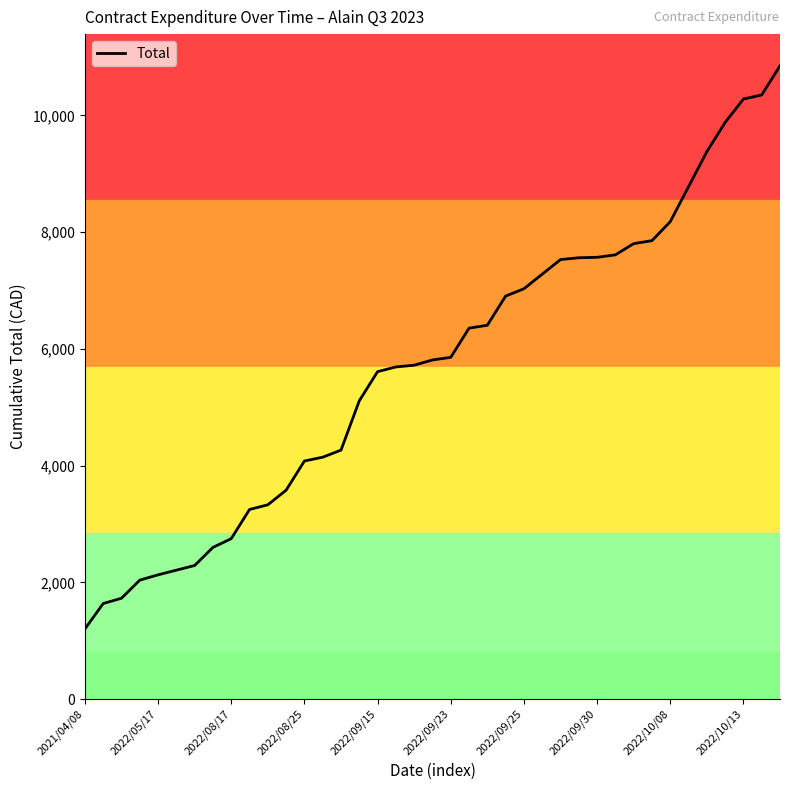

What is the smallest value displayed?

1201.0